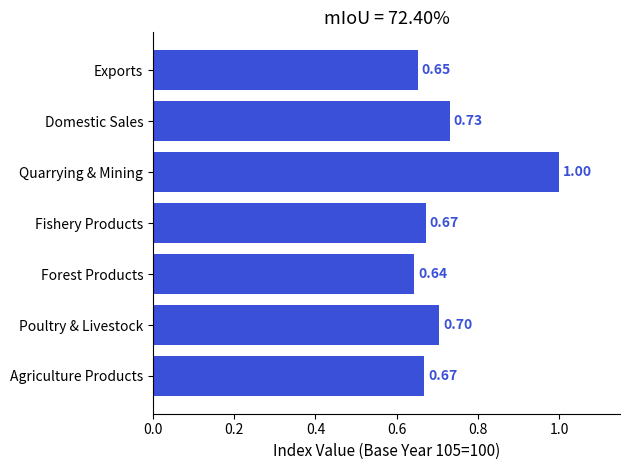

What is the difference between the maximum and minimum values?

0.4